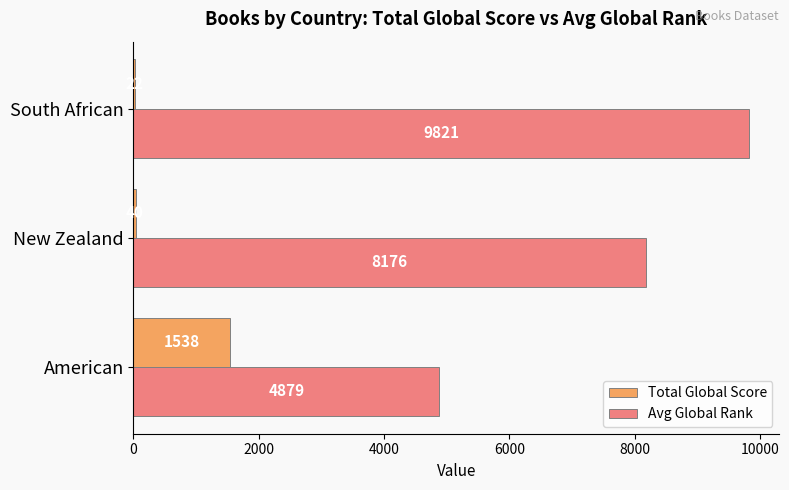

At which category is the sum across all series the highest?

South African